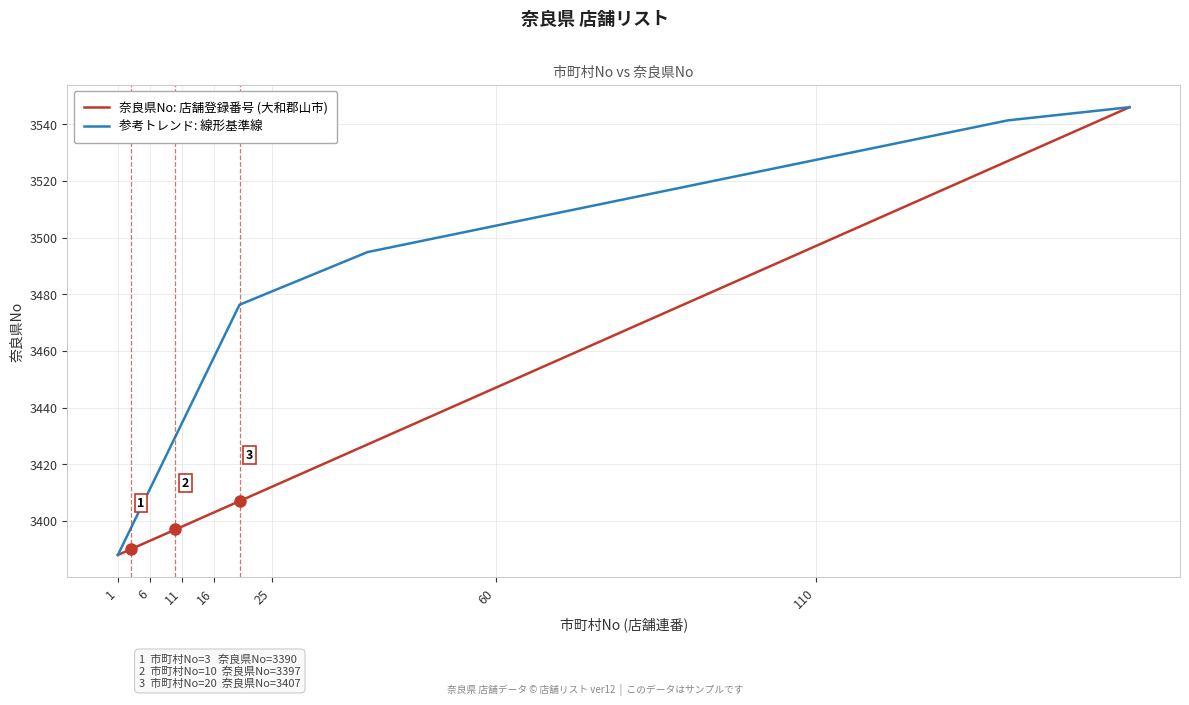

What is the average value of the 奈良県No: 店舗登録番号 (大和郡山市) series?

3428.4